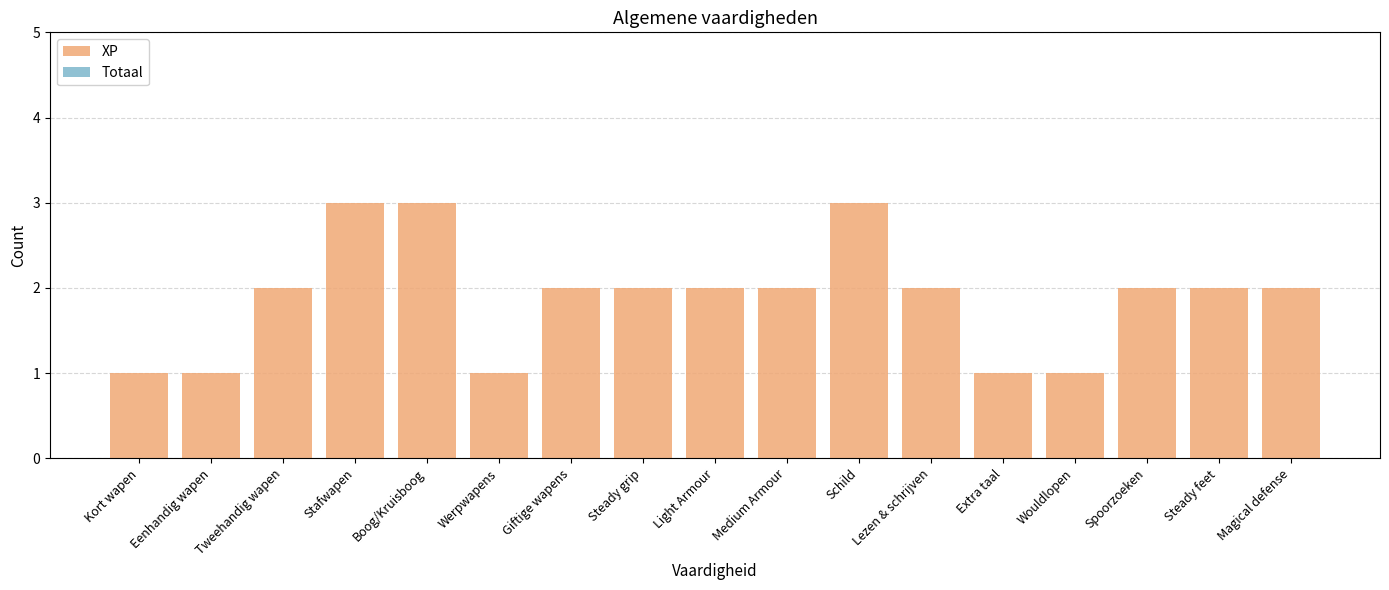

The value at Magical defense is 1. True or false?

False